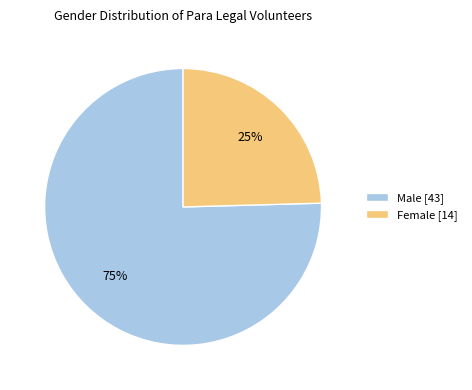

Is it true that Female is 25% of the pie?

True